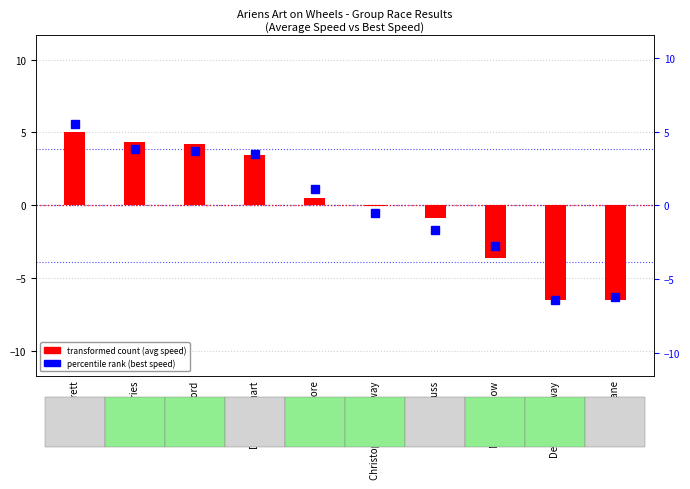

What is the sum of the transformed count values at Mark Brandow and Glen Moore?

-3.1